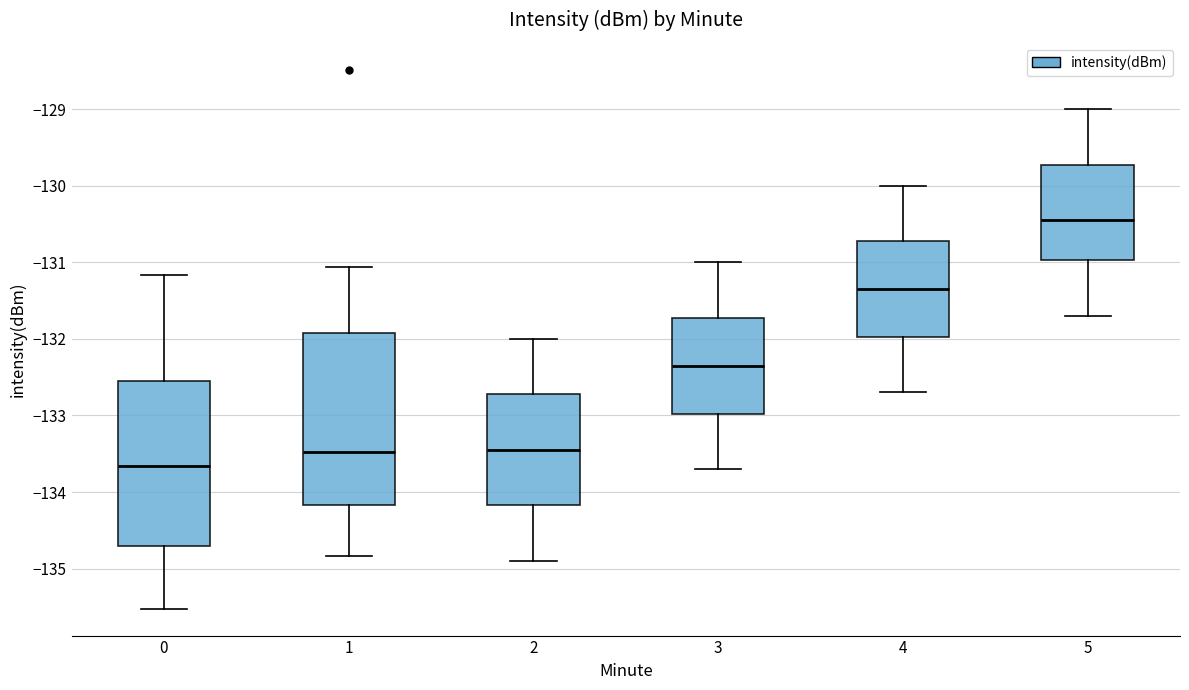

Reading left to right, read every box against the y-axis: the position of its median line, the range the box covers, and the ends of its whiskers. The values are not printed on the chart, so give them approximately, as read against the axis.

0: median -133.7, box -134.7 to -132.6, whiskers -135.5 to -131.2
1: median -133.5, box -134.2 to -131.9, whiskers -134.8 to -131.1
2: median -133.4, box -134.2 to -132.7, whiskers -134.9 to -132.0
3: median -132.3, box -133.0 to -131.7, whiskers -133.7 to -131.0
4: median -131.3, box -132.0 to -130.7, whiskers -132.7 to -130.0
5: median -130.4, box -131.0 to -129.7, whiskers -131.7 to -129.0